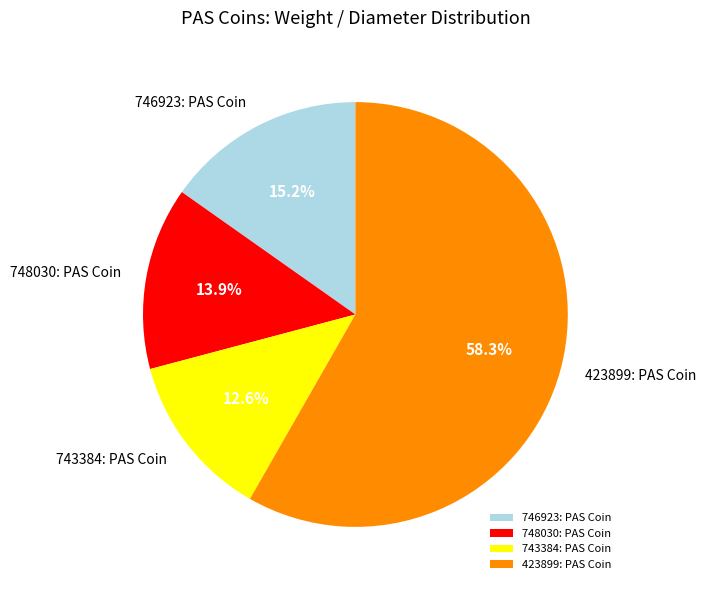

To the nearest percent, what percentage of the pie is 743384: PAS Coin?

13%